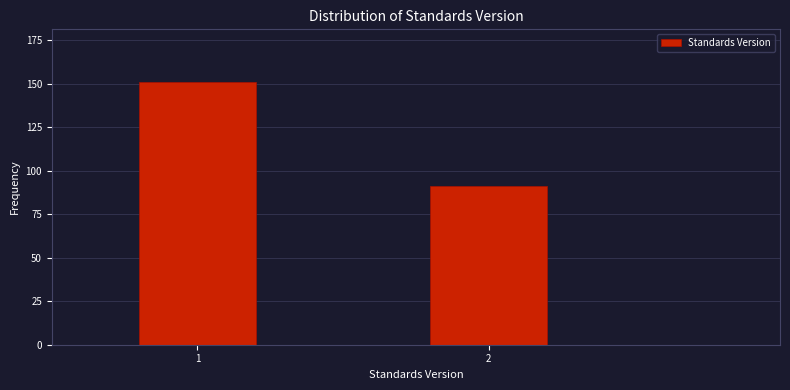

Reading left to right, transcribe all the data shown in this chart.

151	91